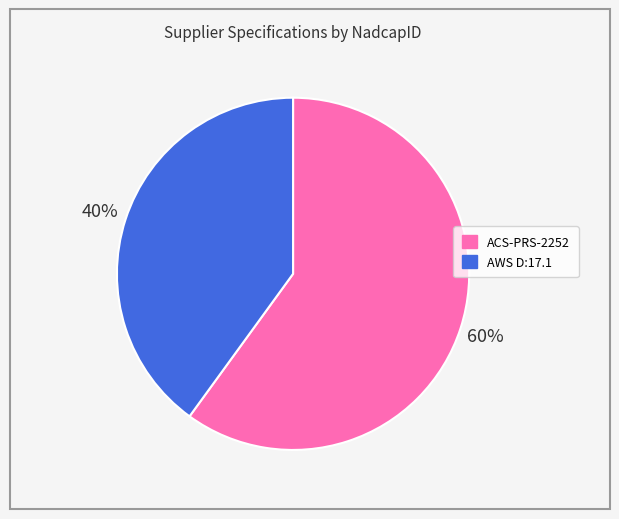

How many segments does this pie chart have?

2